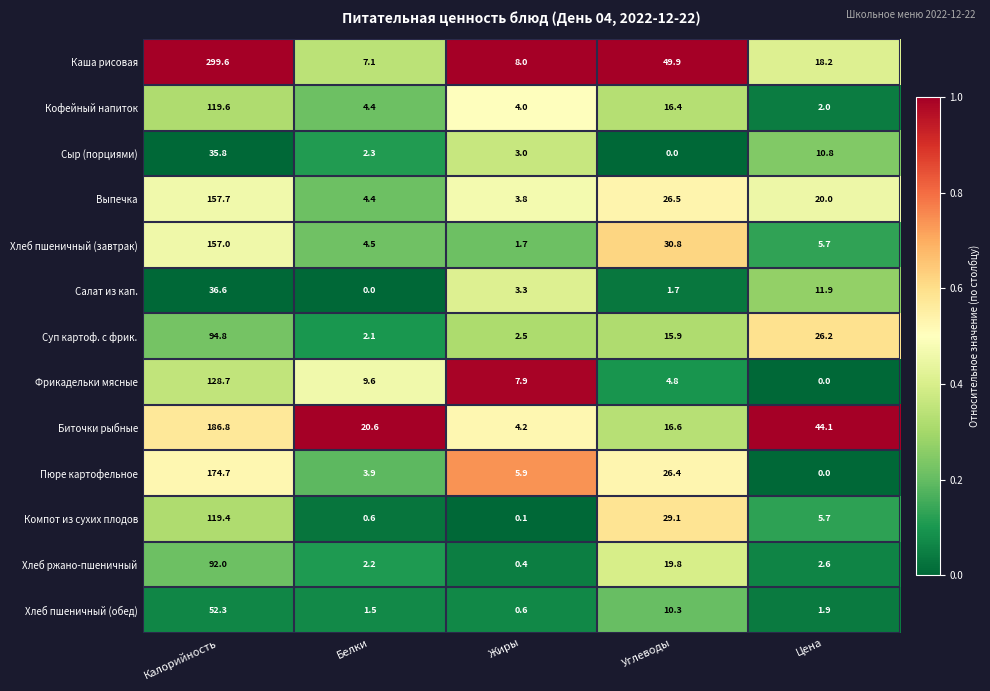

At Калорийность, list the series in order from largest to smallest.

Каша рисовая, Биточки рыбные, Пюре картофельное, Выпечка, Хлеб пшеничный (завтрак), Фрикадельки мясные, Кофейный напиток, Компот из сухих плодов, Суп картоф. с фрик., Хлеб ржано-пшеничный, Хлеб пшеничный (обед), Салат из кап., Сыр (порциями)